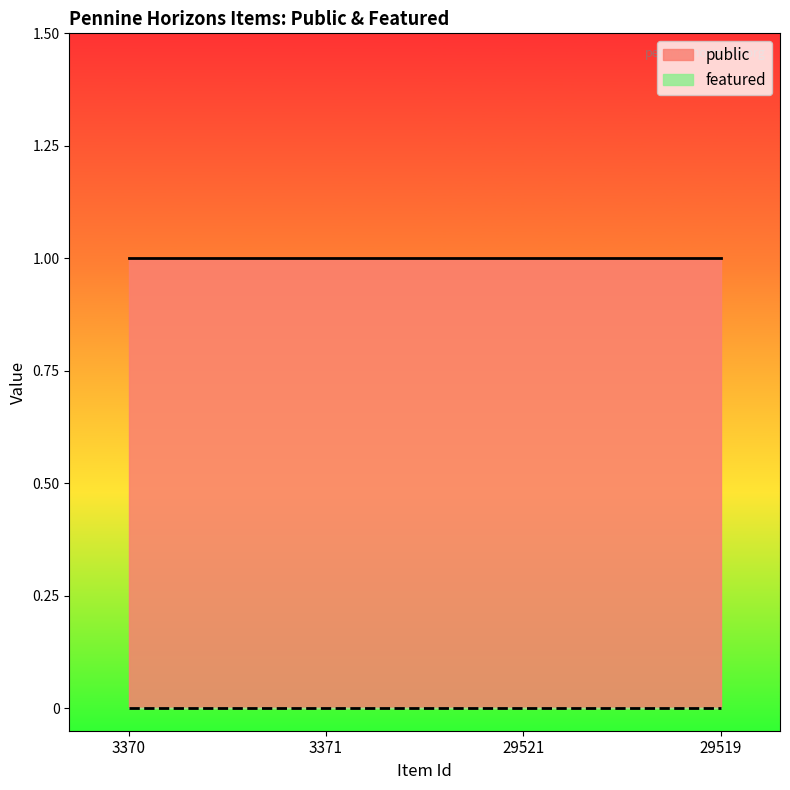

List the series in order of their peak value, lowest first.

featured, public